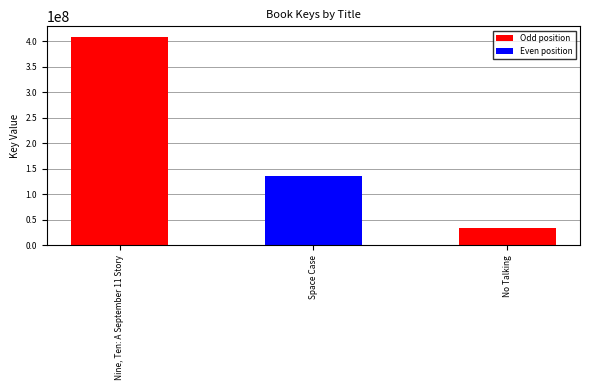

Reading left to right, list all the values displayed in this chart.

408889795	136319459	33633402